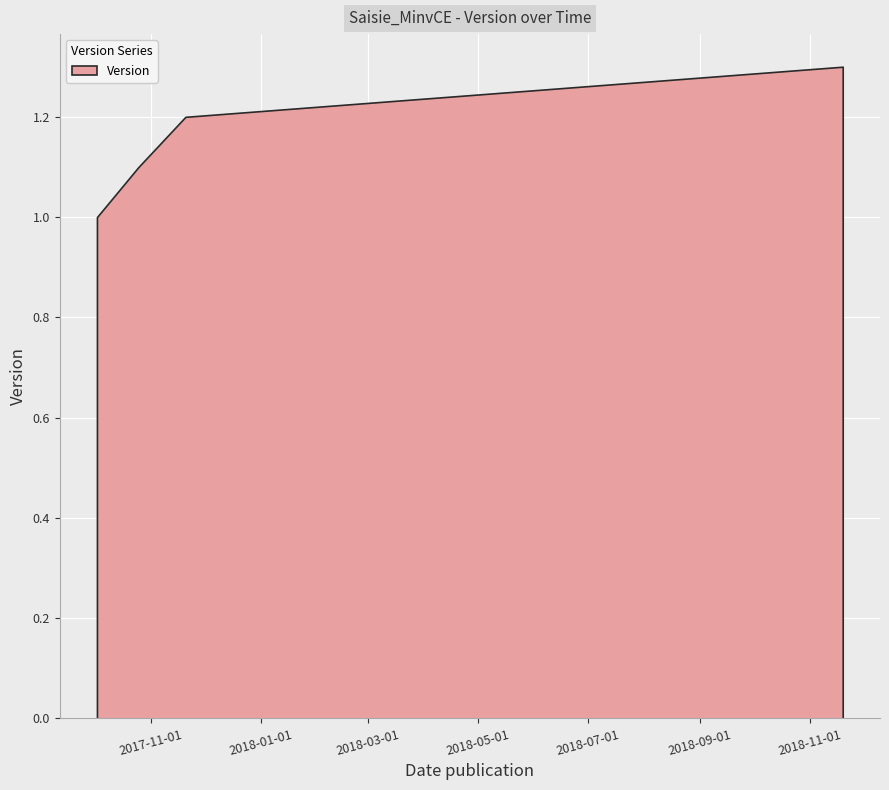

Rank the categories by value from highest to lowest.

2018-11-19, 2017-11-20, 2017-10-25, 2017-10-02